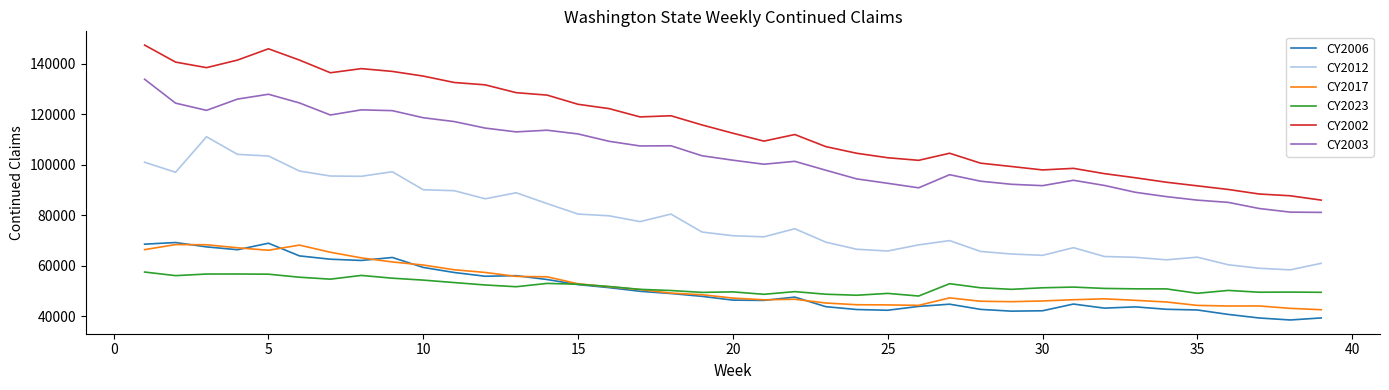

What are all the series names shown in the legend?

CY2006, CY2012, CY2017, CY2023, CY2002, CY2003